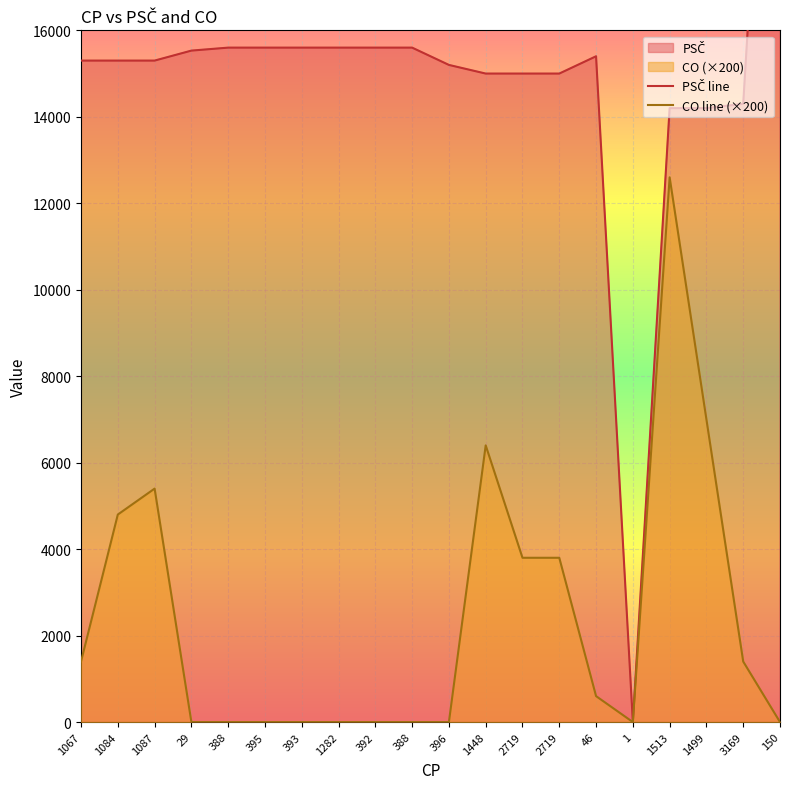

Which series has the largest range (max minus min)?

PSČ line